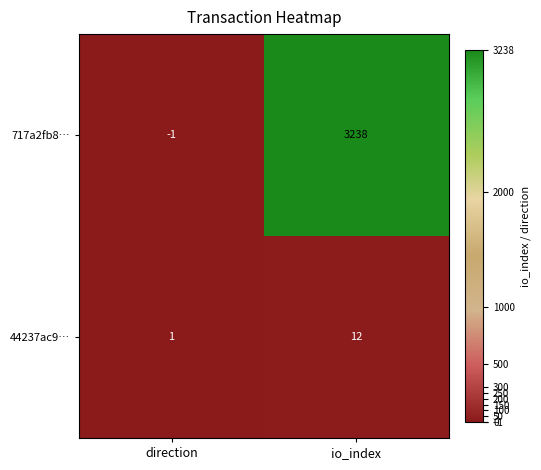

Is it true that 44237ac9… equals 1 at direction?

True